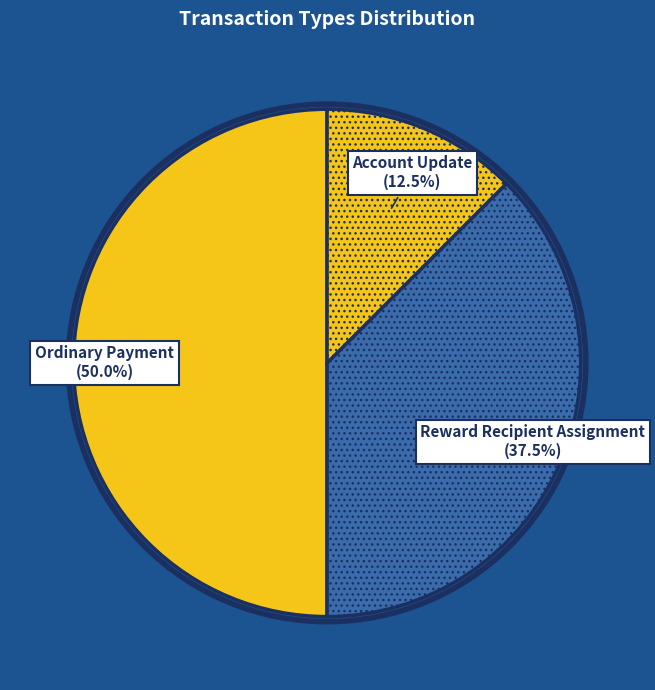

How many segments does this pie chart have?

3